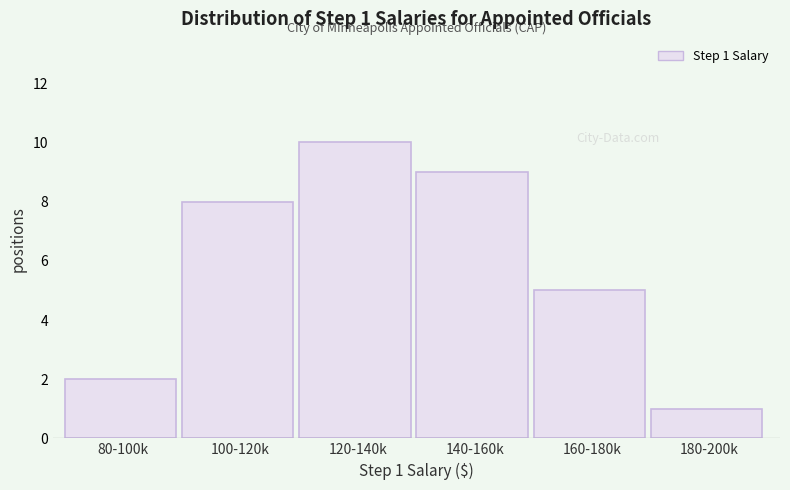

Reading left to right, extract all data points from this chart.

2	8	10	9	5	1